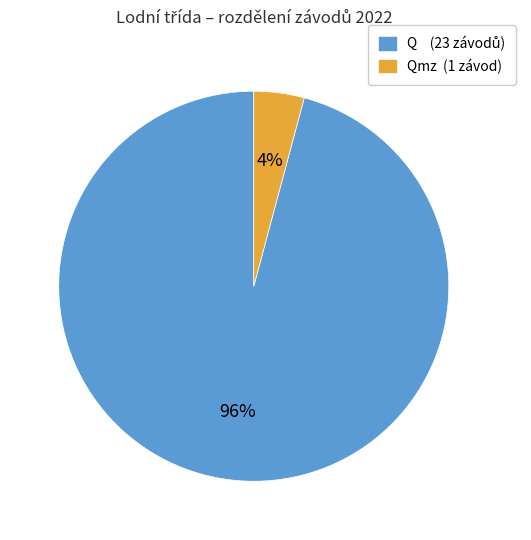

Is there a majority slice in this chart?

Yes